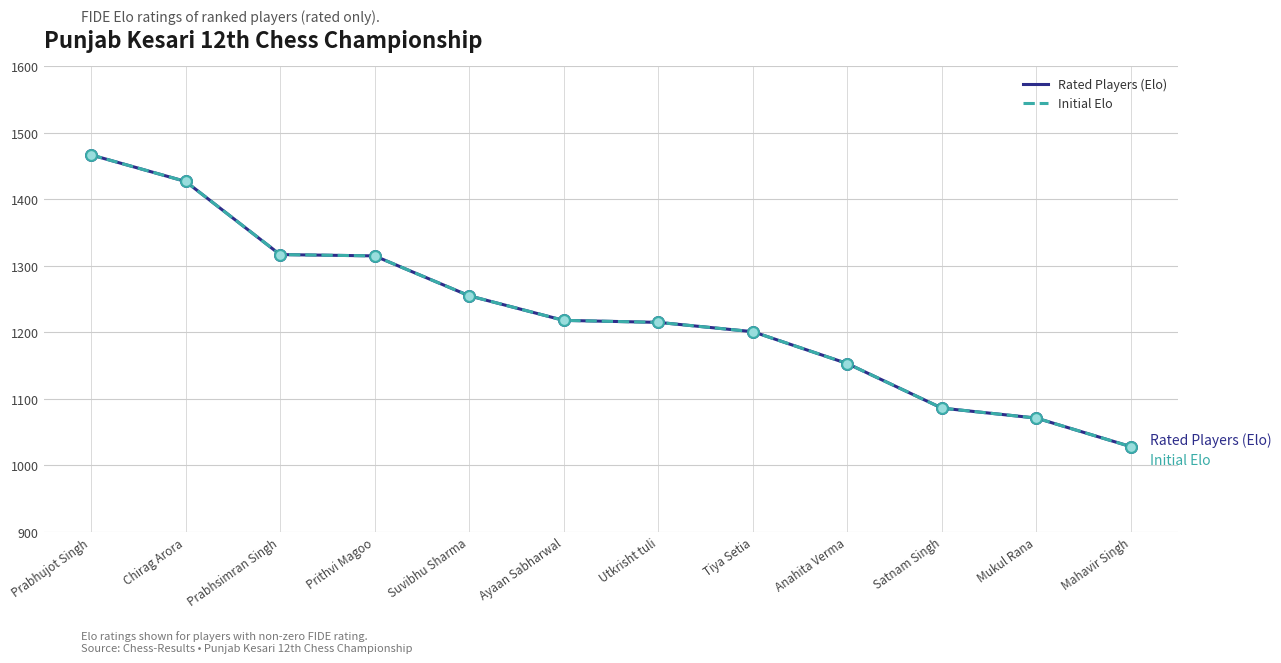

Does the chart have visible grid lines?

Yes